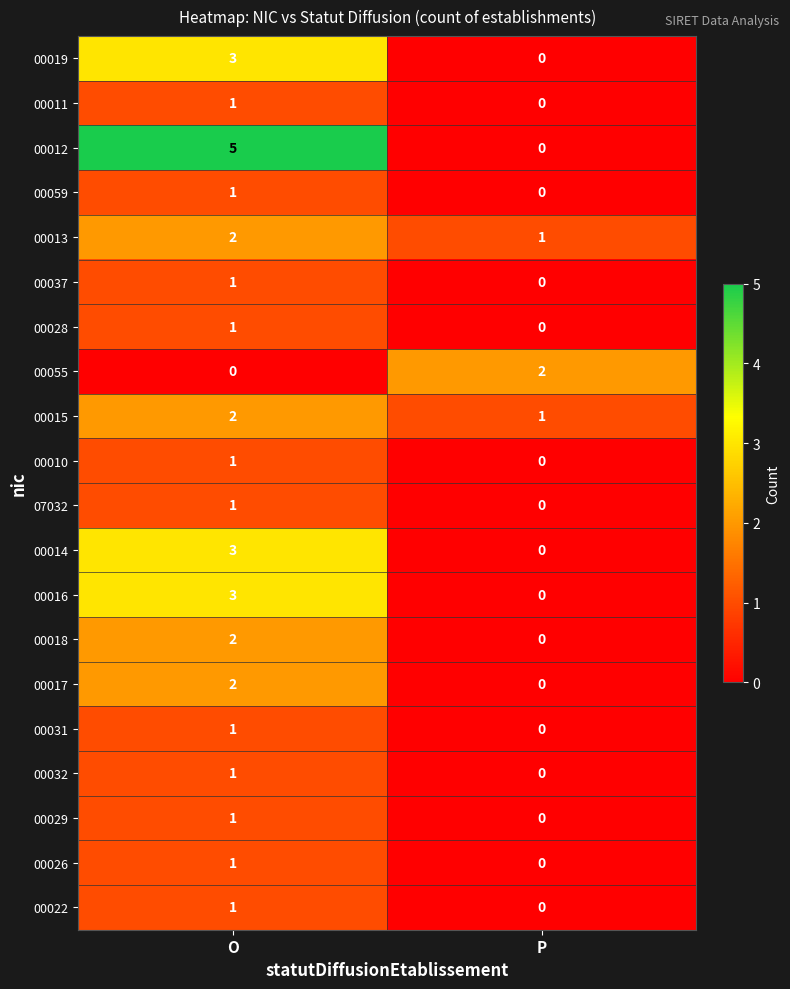

At which label does 00011 reach its peak?

O